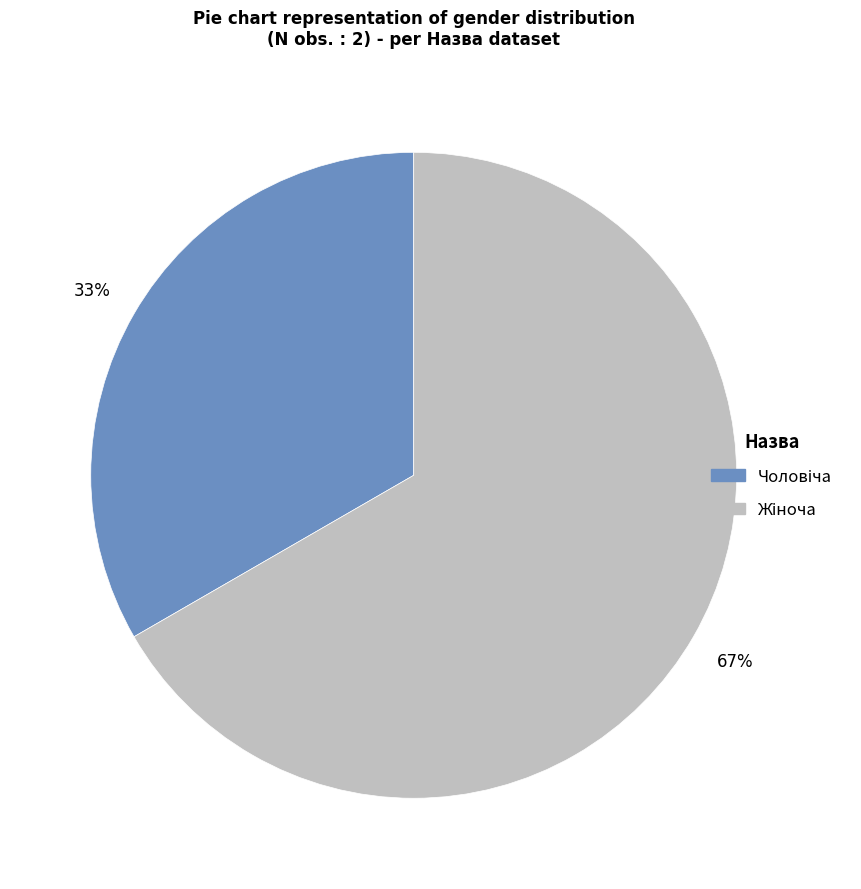

To the nearest percent, what is the average slice percentage?

50%